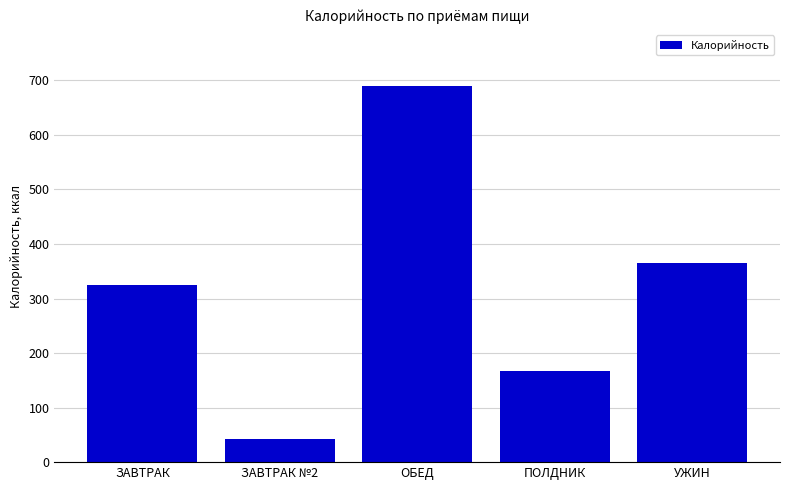

Does the chart contain any negative values?

No